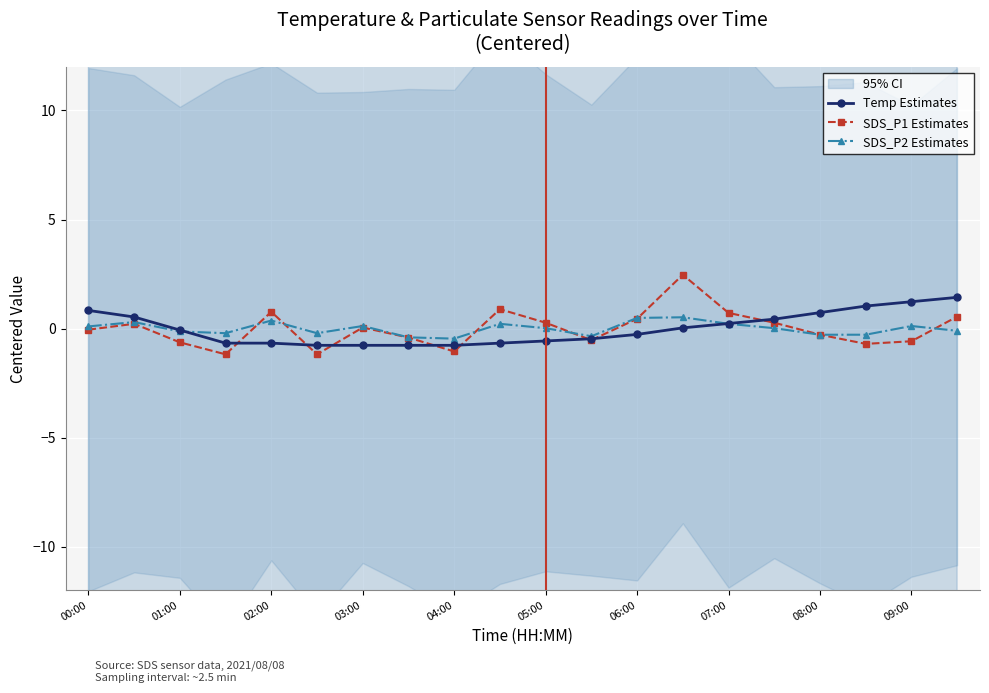

What is the lowest value of the Temp Estimates series?

-0.8